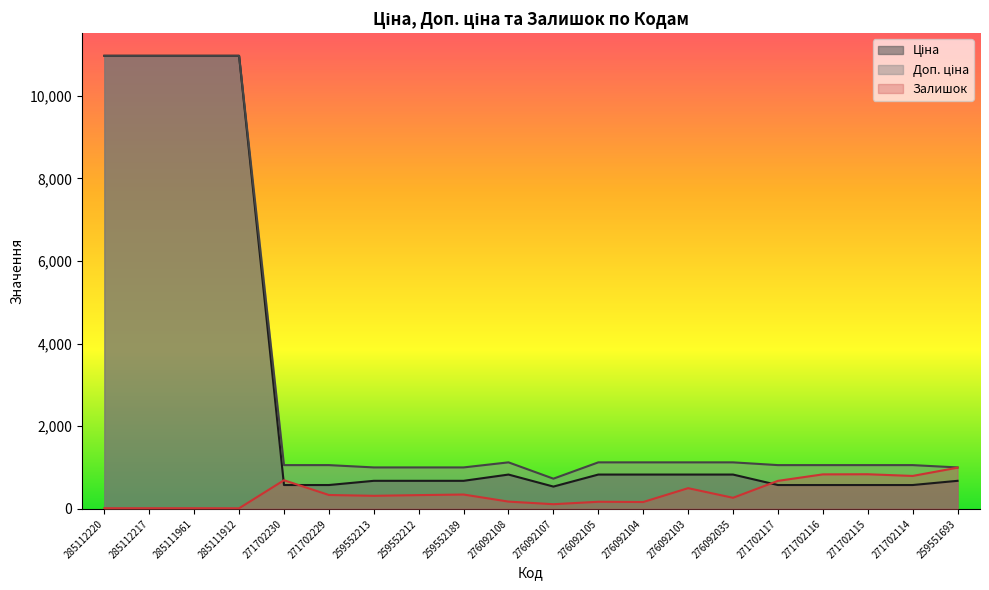

What is the value of the Ціна point at the 9th from the left?

679.8